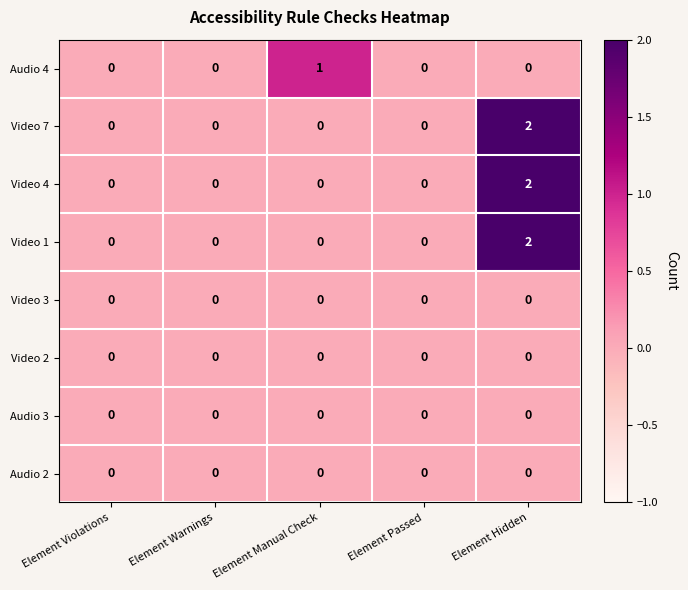

What is the greatest value displayed?

2